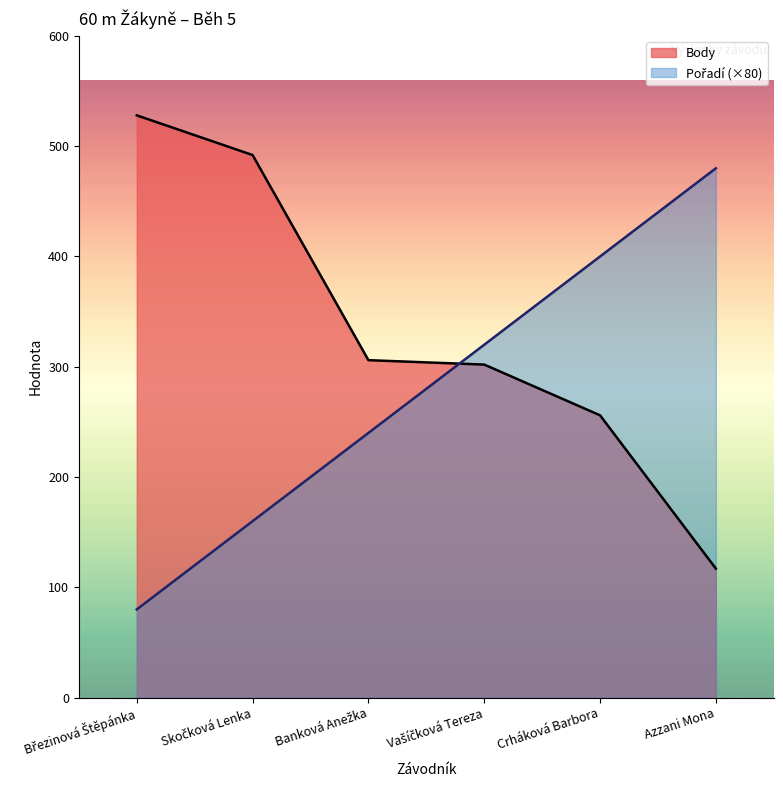

How many lines are shown in the chart?

2